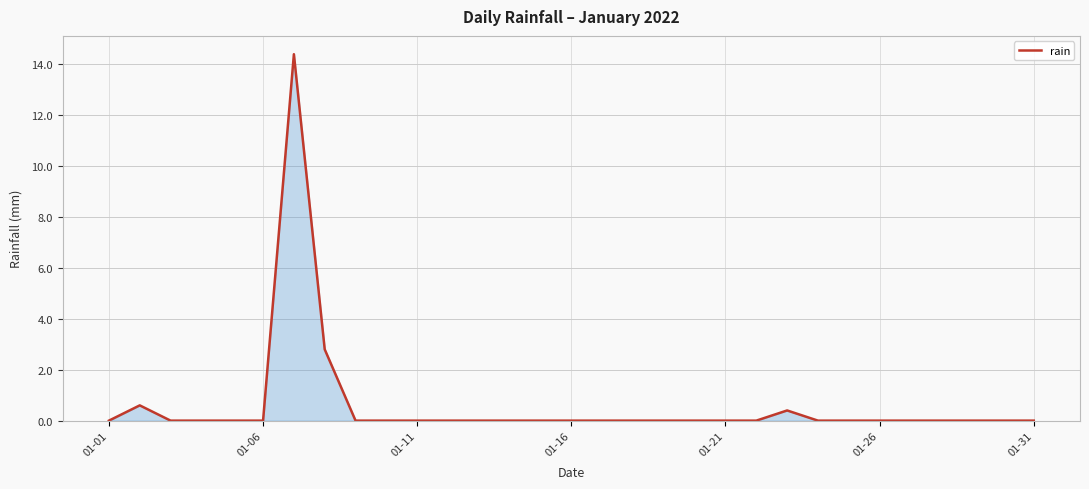

How many lines are shown in the chart?

1